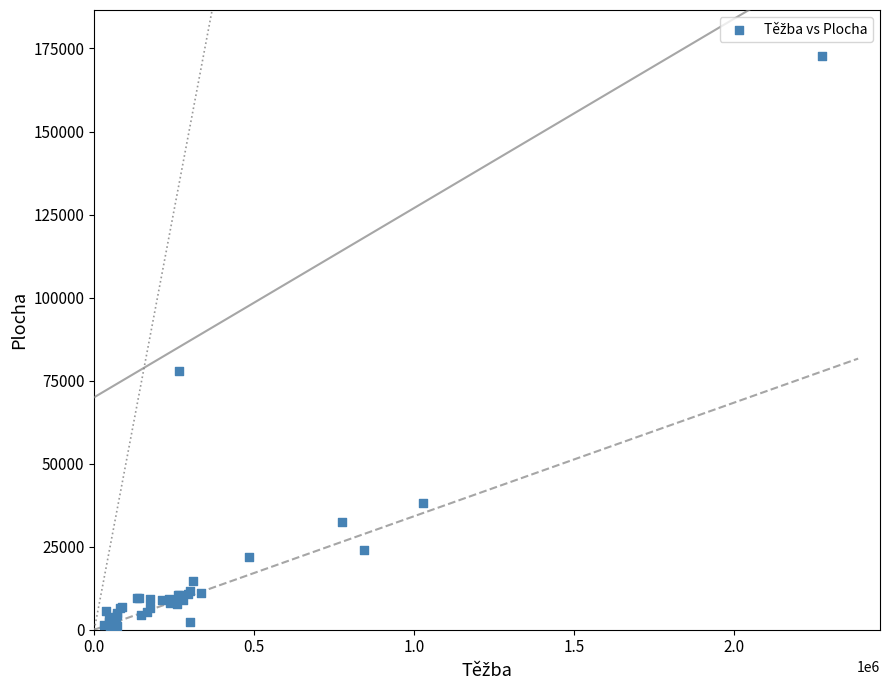

What Y value in the scatter plot is closest to 86831?

77822.3